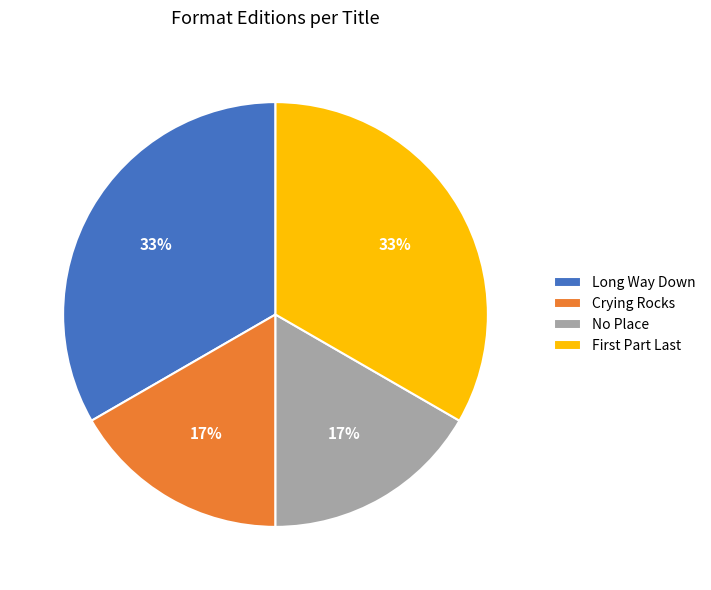

Combined, do Crying Rocks and No Place account for over 50%?

No